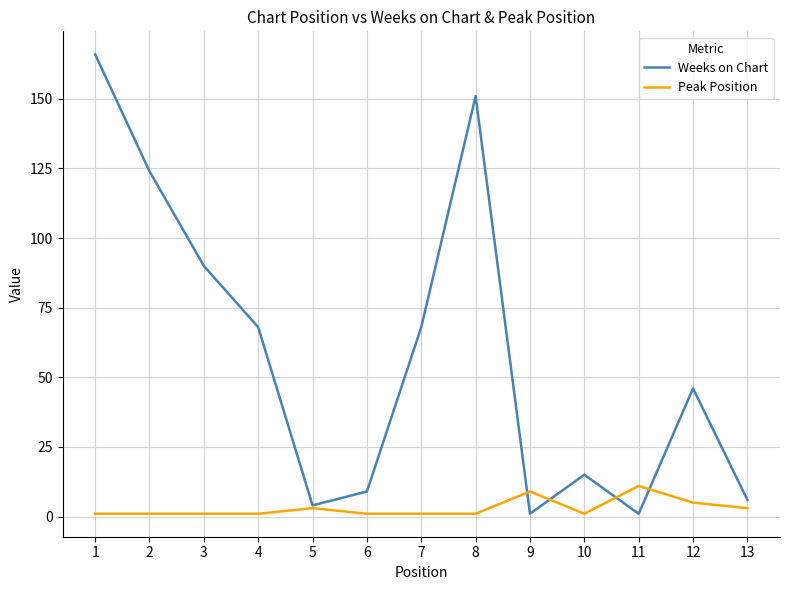

Is the value of Weeks on Chart at 4 greater than the value of Peak Position at 7?

Yes